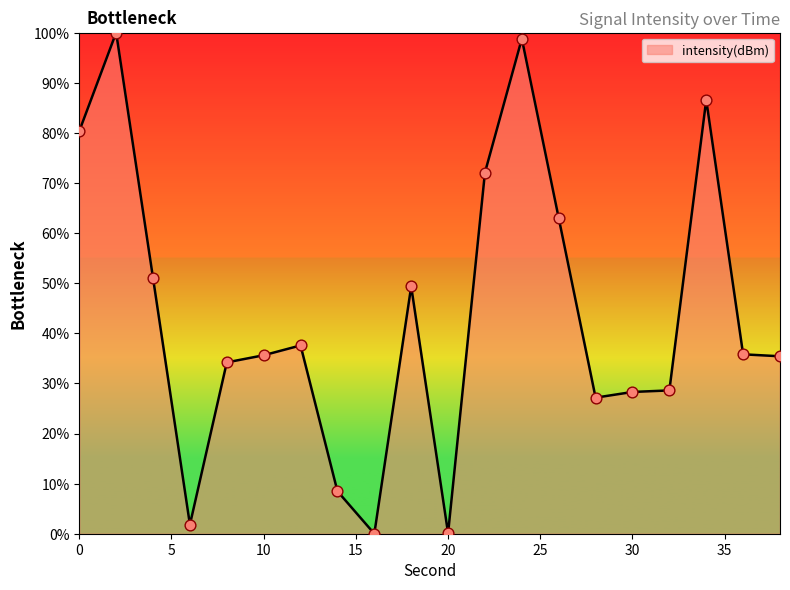

What is the greatest value displayed?

100.0